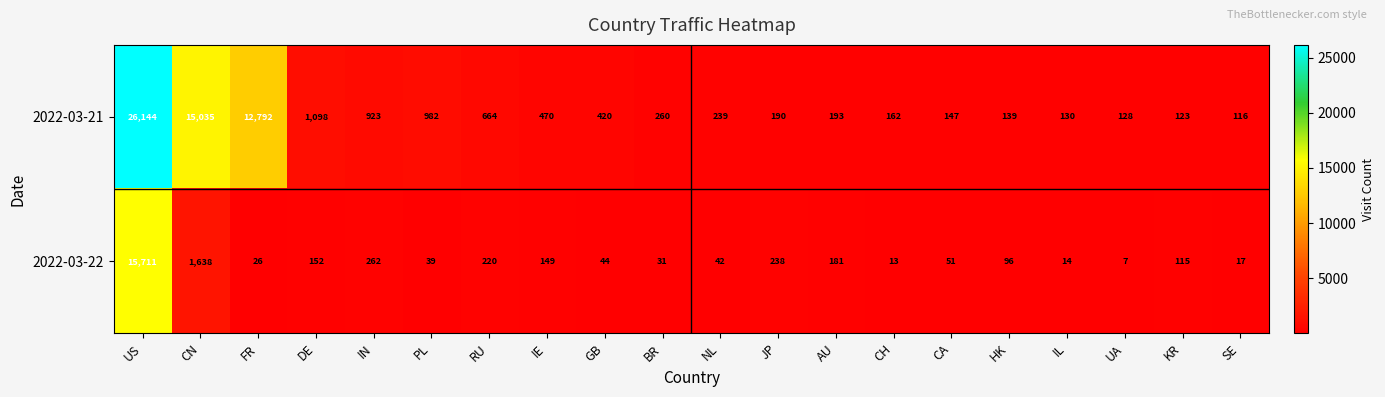

At how many categories does at least one series exceed 23344?

1